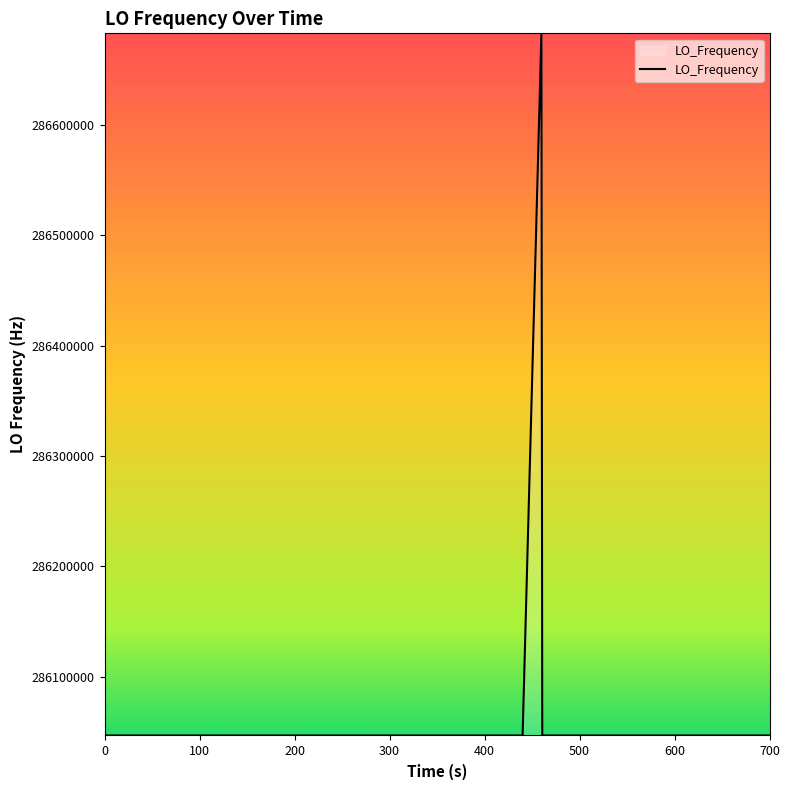

What is the greatest value displayed?

286682704.0